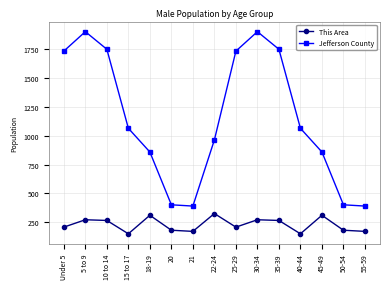

What is the difference between the maximum and minimum values in the This Area series?

176